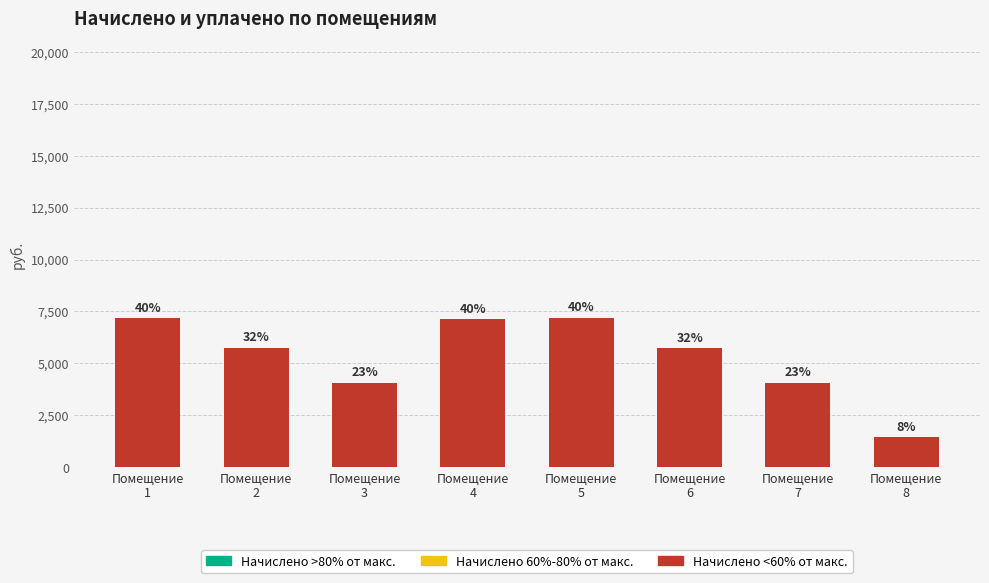

How many bars are there in total?

8